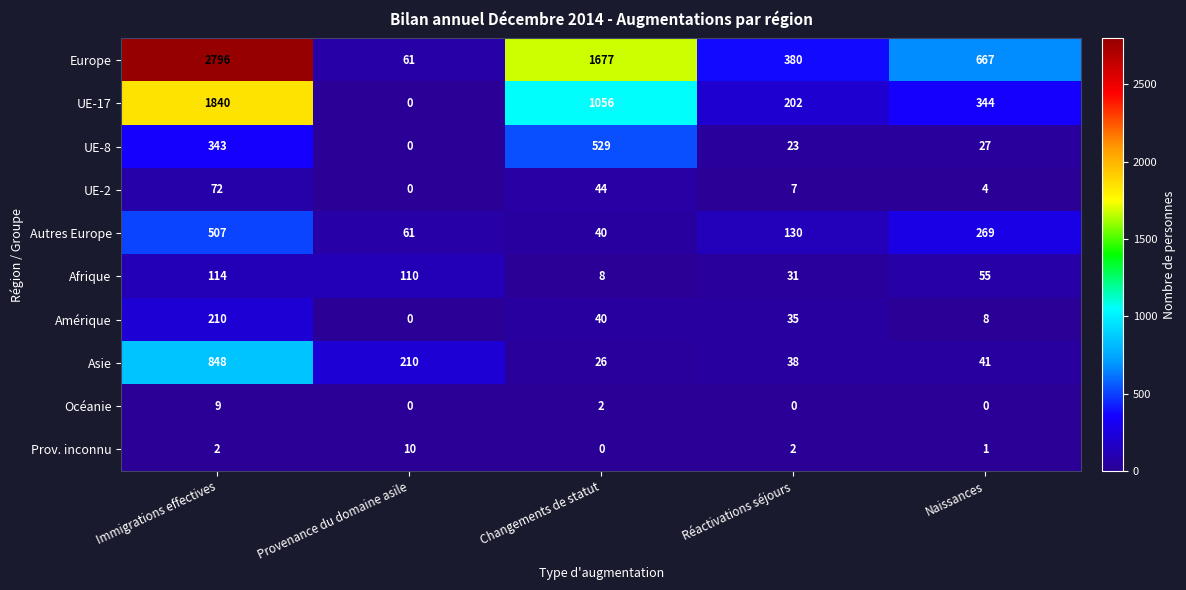

Between Immigrations effectives and Provenance du domaine asile, which series saw the biggest shift?

Europe